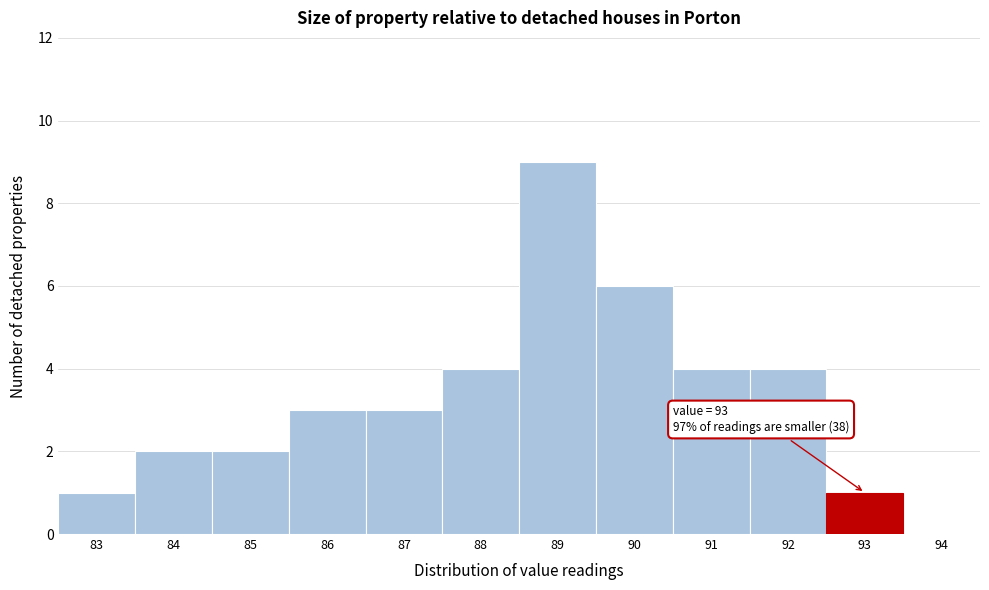

Over which range of the x-axis is the bar tallest?

88.5 to 89.5